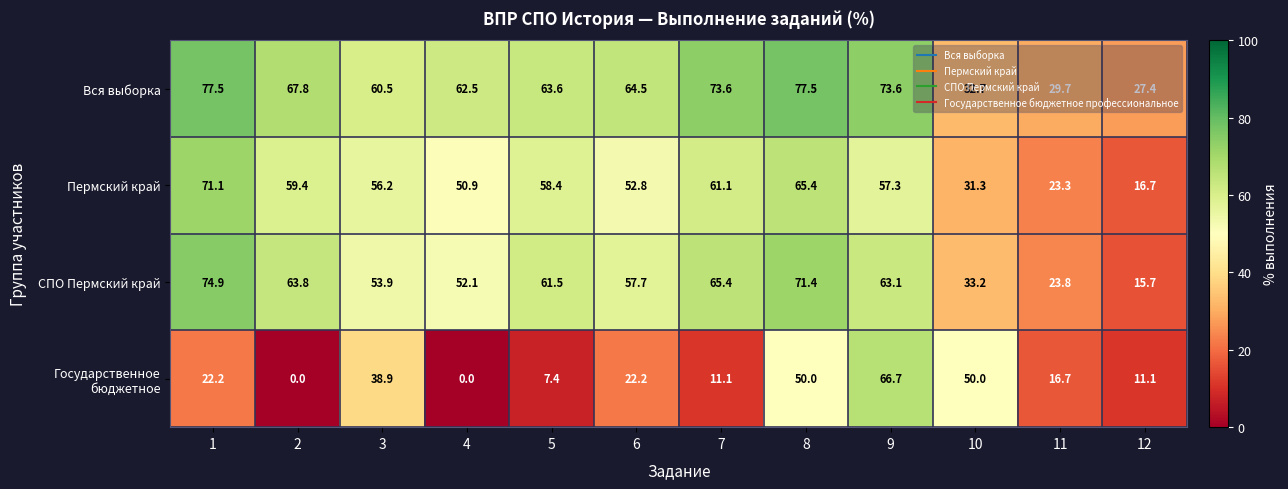

What is the lowest value of the Вся выборка series?

27.4